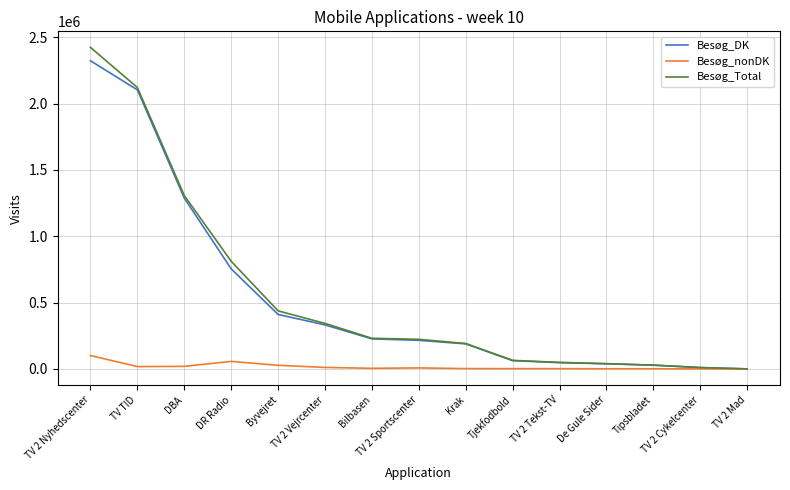

What is the greatest value displayed?

2423063